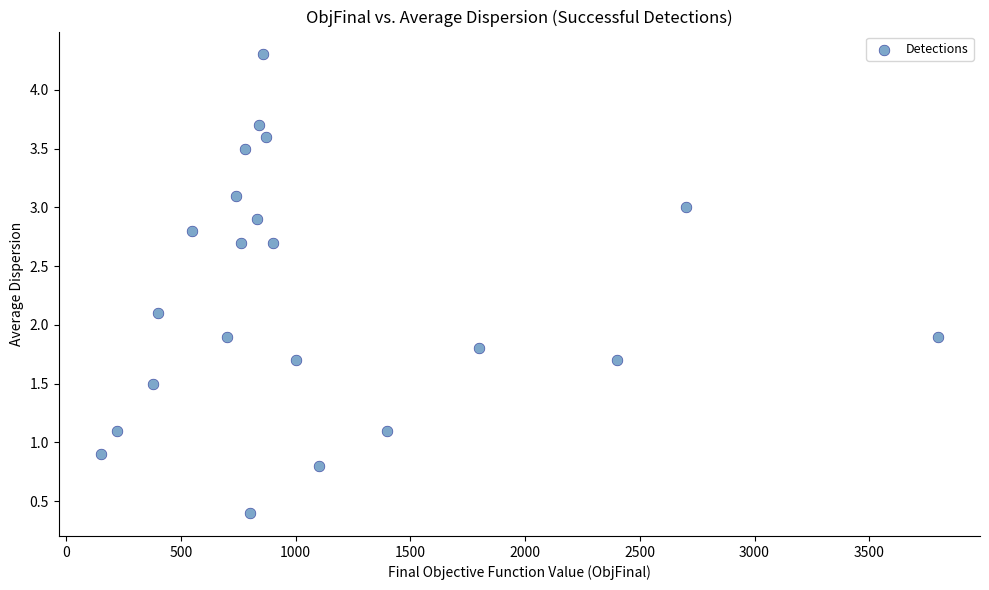

What is the range of Y values (max minus min)?

3.9